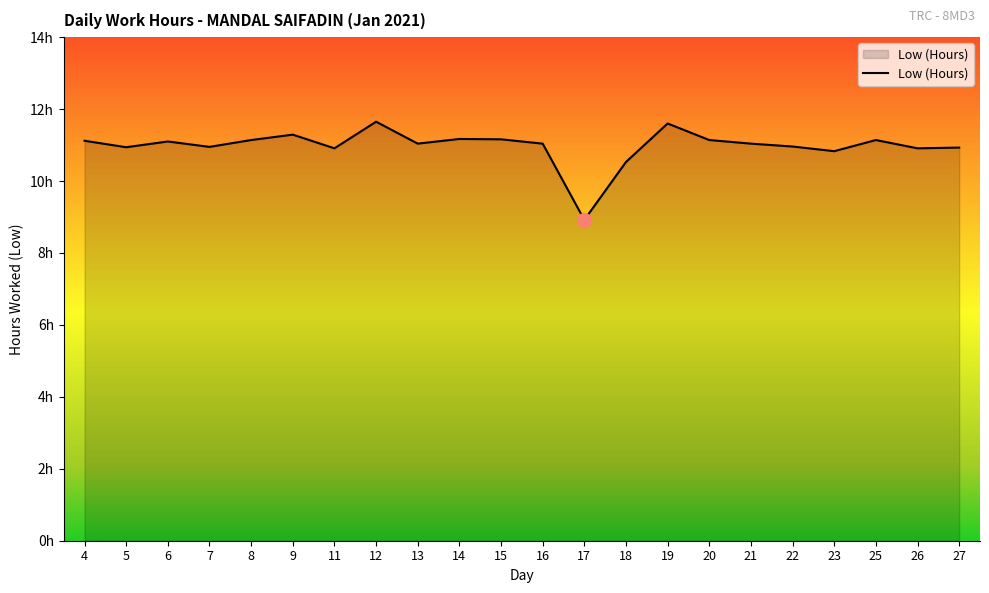

What is the sum of the values at 23 and 13?

21.9